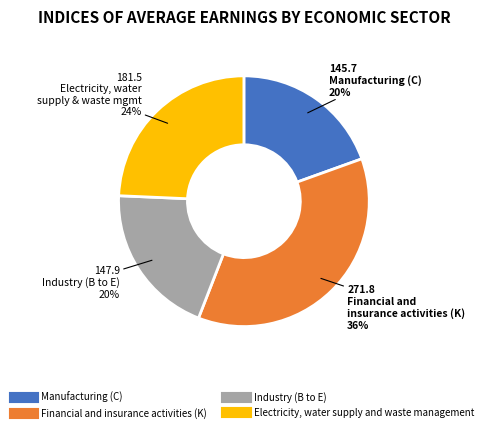

What is the largest slice in the pie chart?

Financial and insurance activities (K)